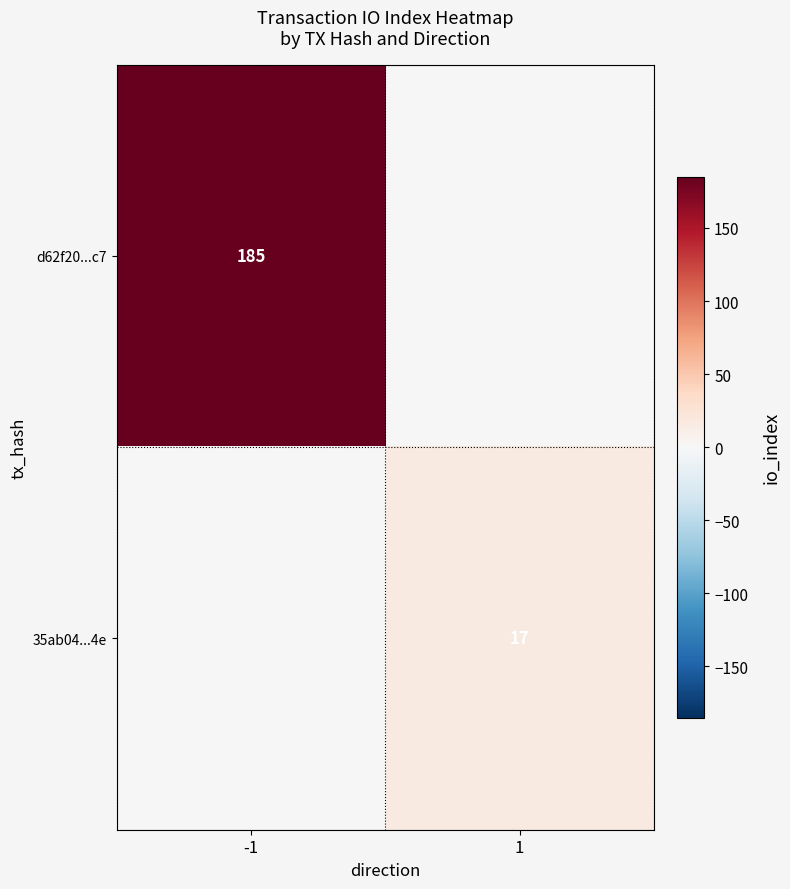

Is it true that d62f20...c7 equals 266 at -1?

False